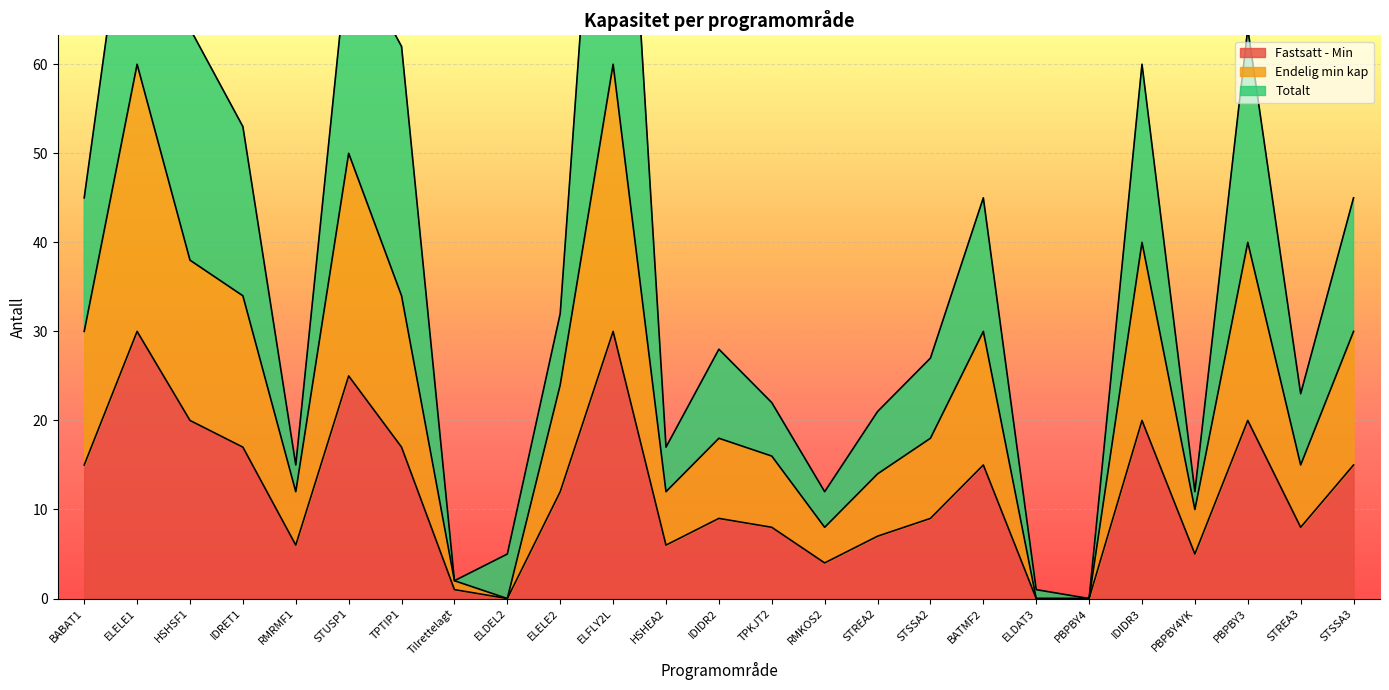

What is the maximum value for Fastsatt - Min?

30